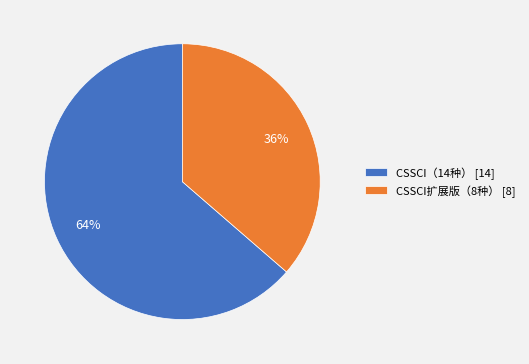

How many segments does this pie chart have?

2